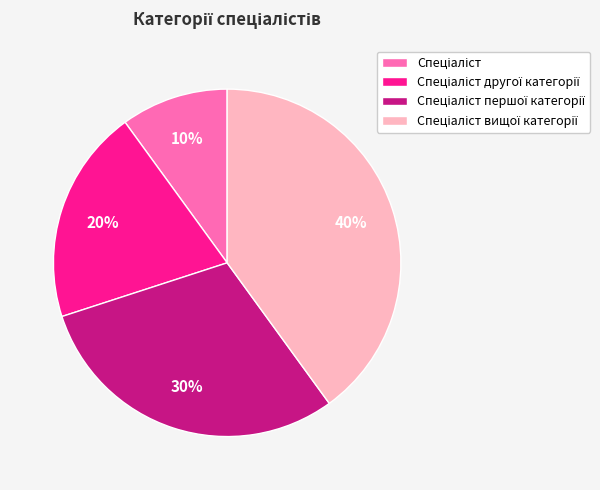

To the nearest percent, what is the difference between the largest and smallest slice percentages?

30%